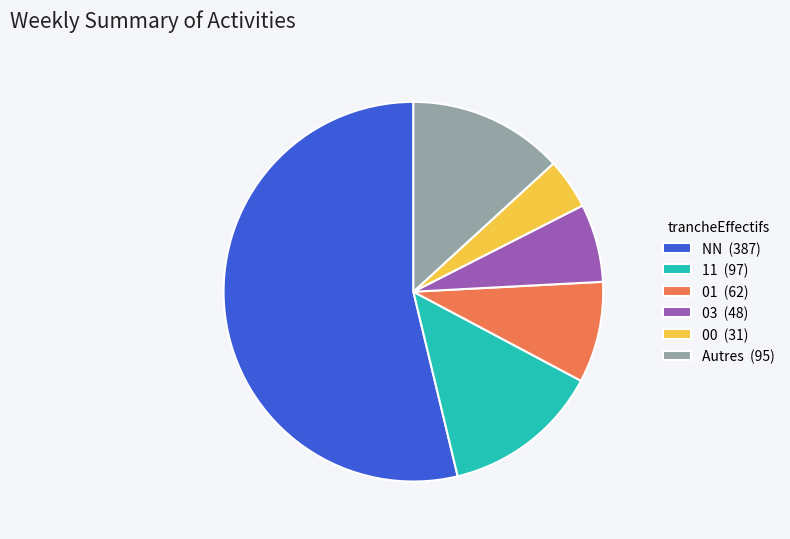

What is the ratio of the value at 01 (62) to the value at 00 (31)?

2.0